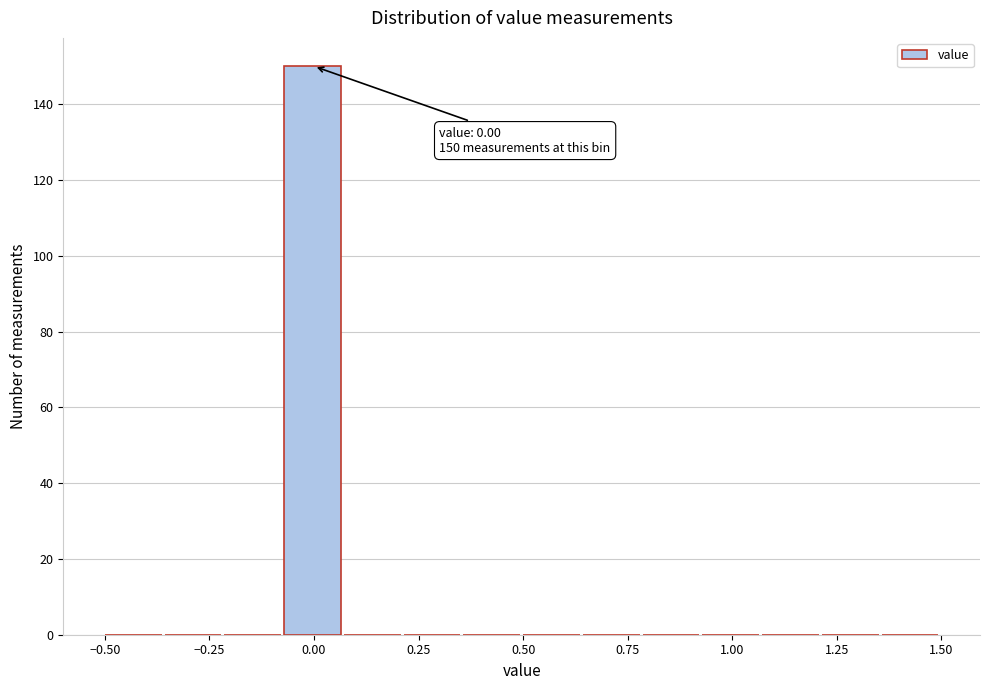

Read against the x-axis, roughly where is the centre of the tallest bar?

0.00